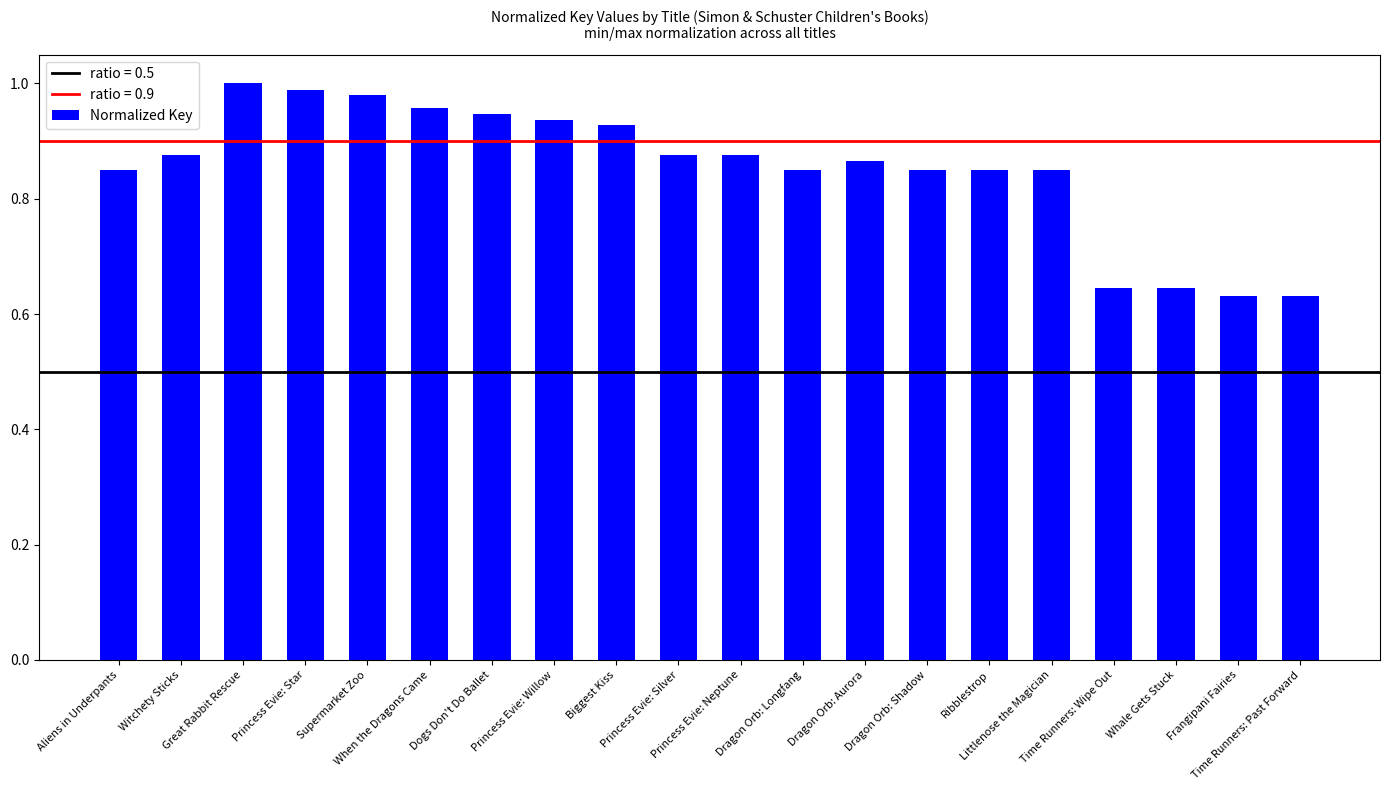

Are the bars horizontal?

No